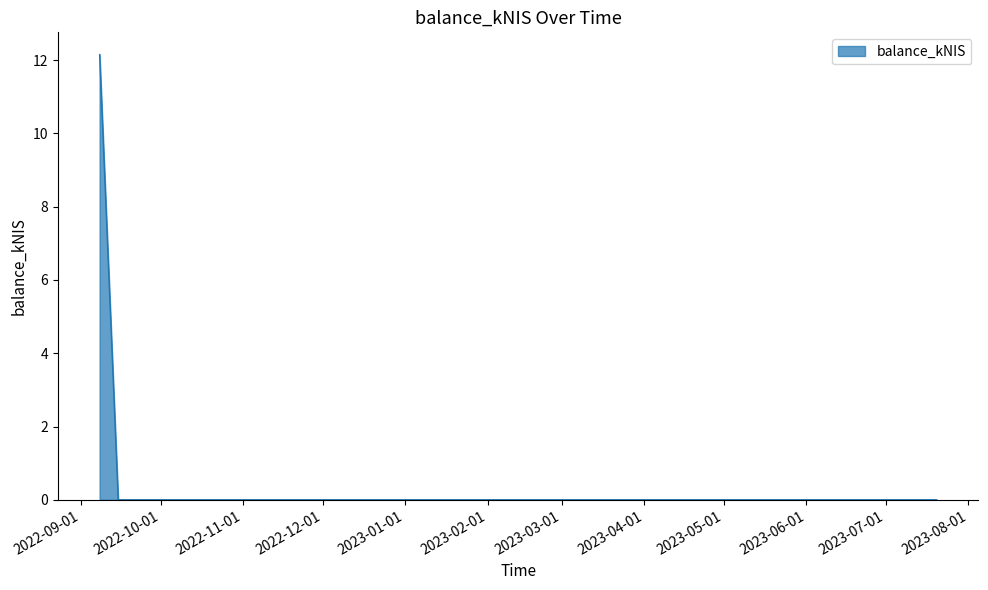

What is the sum of all values?

12.2